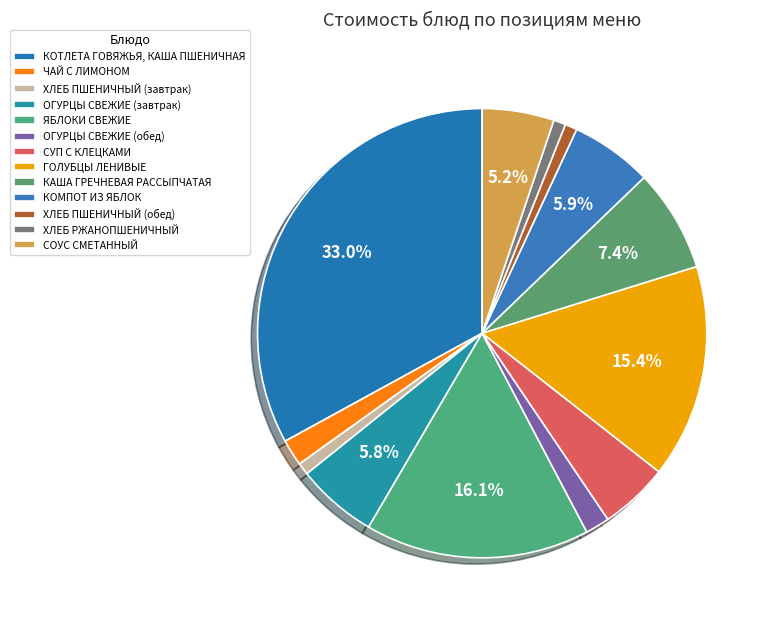

Is it true that СУП С КЛЕЦКАМИ is 5% of the pie?

True